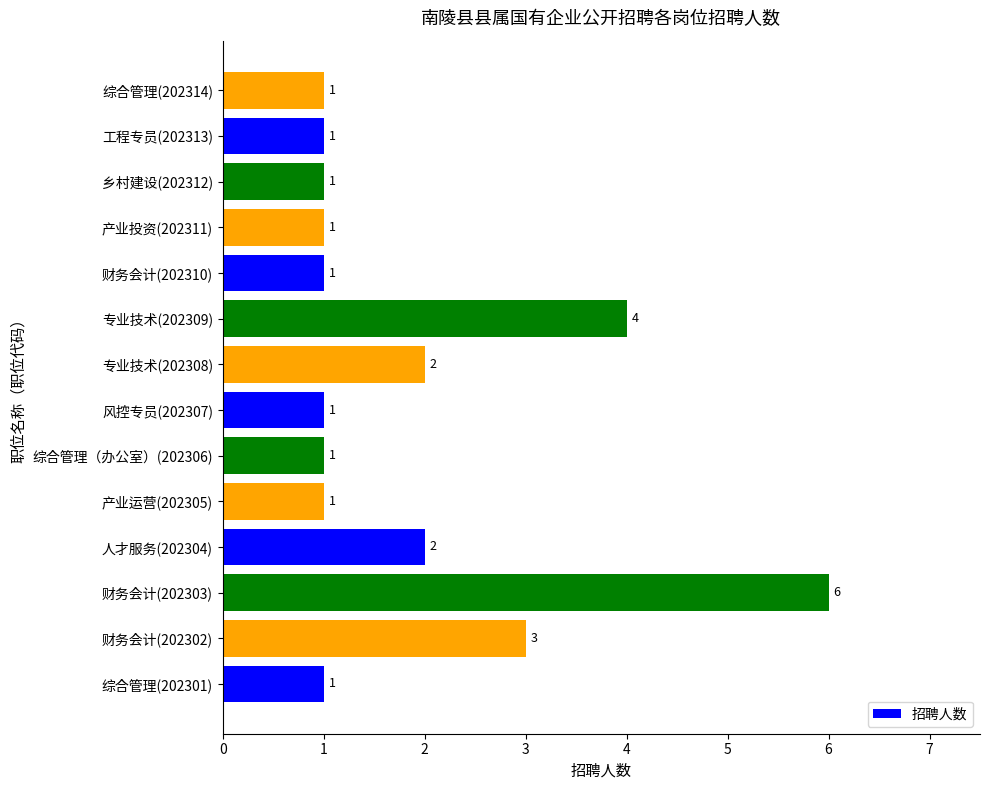

At which category does the chart reach its peak across all series?

财务会计(202303)